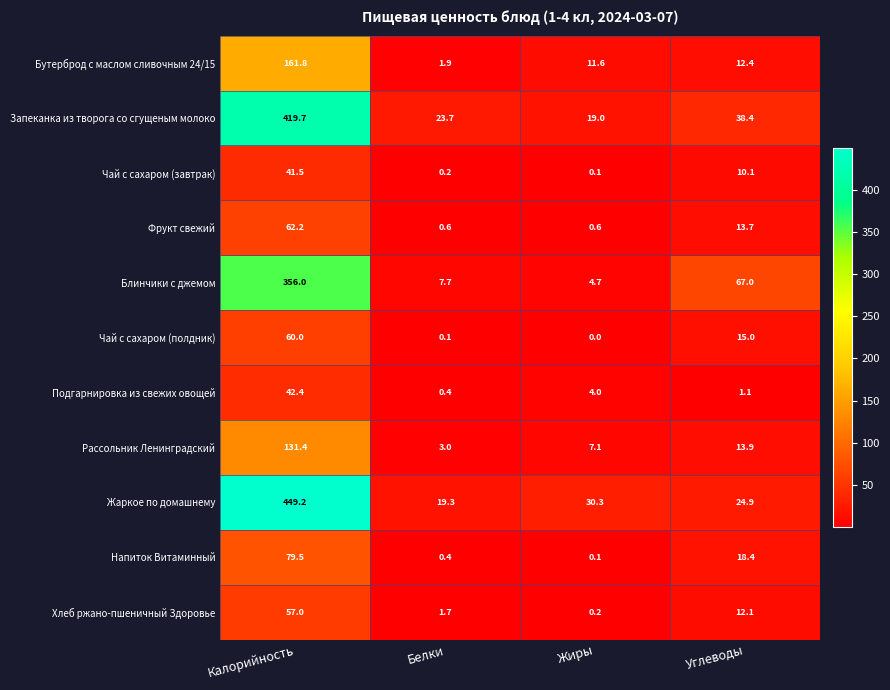

What is the maximum value for Бутерброд с маслом сливочным 24/15?

161.8